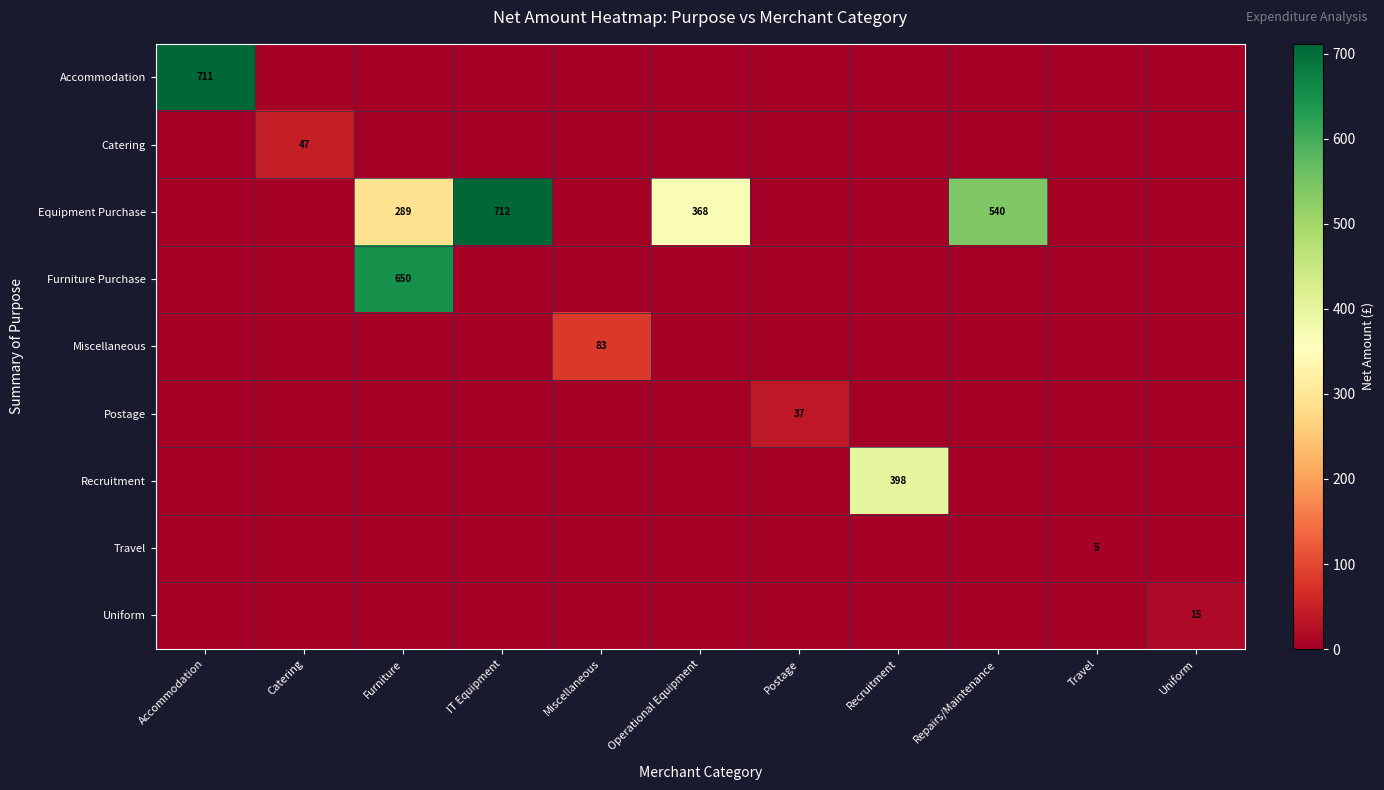

Which series has the largest total across all categories?

Equipment Purchase